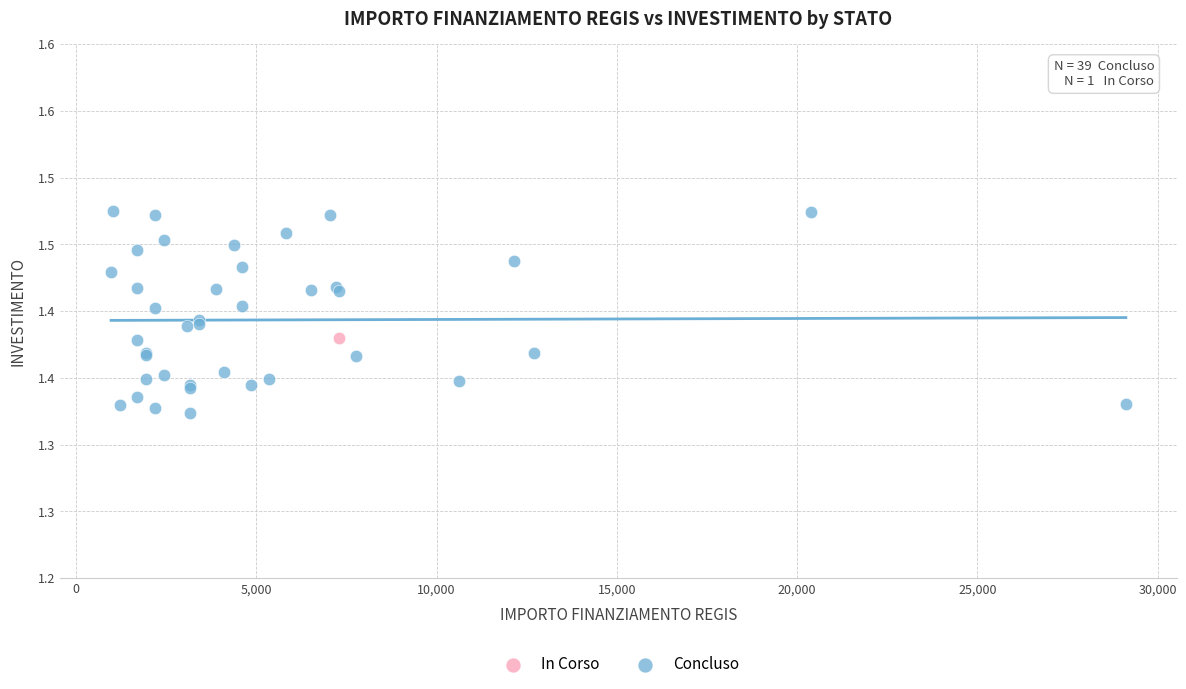

What are all the series names shown in the legend?

In Corso, Concluso